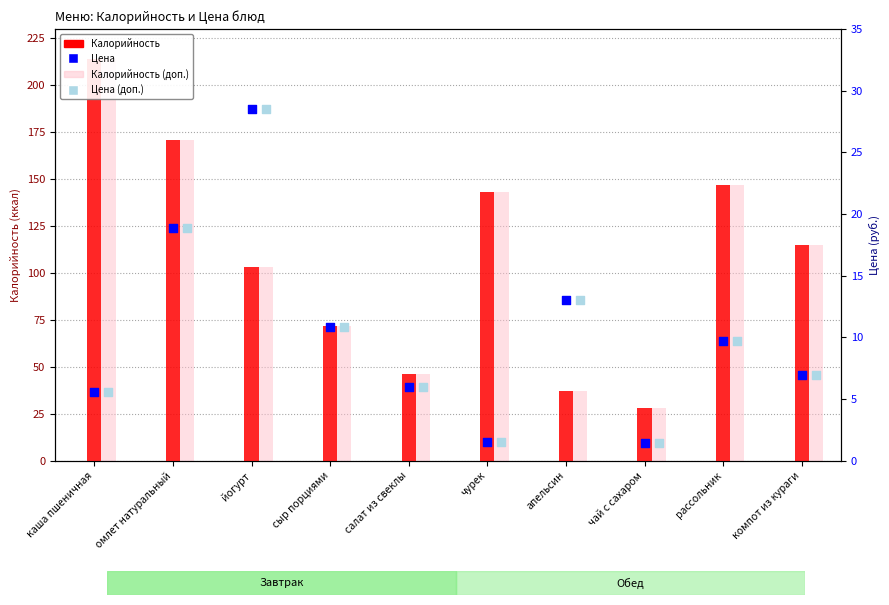

Which series has the widest spread of Y values?

Калорийность